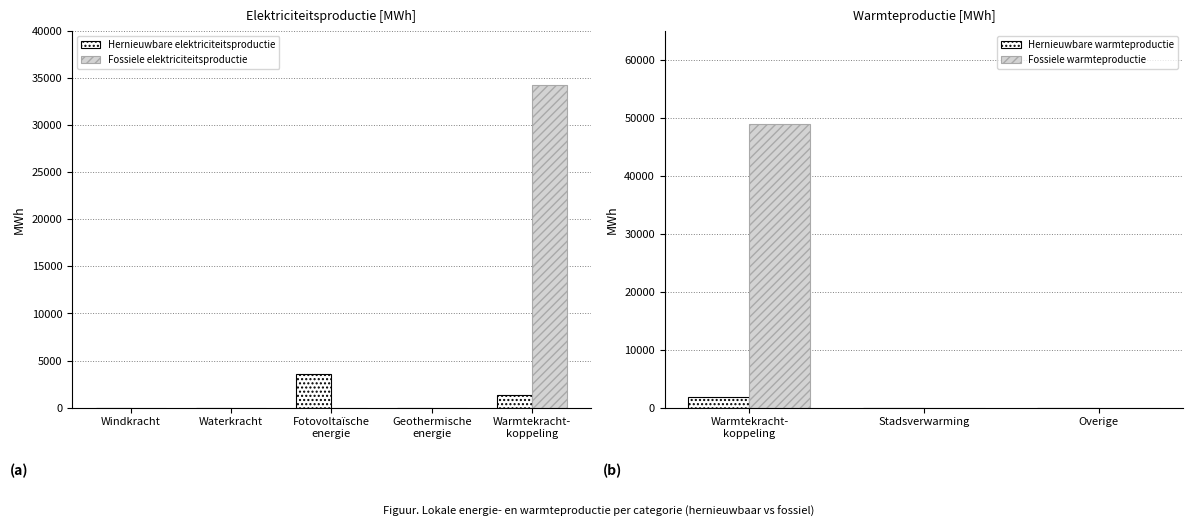

How many positive values does the Fossiele elektriciteitsproductie series have?

1